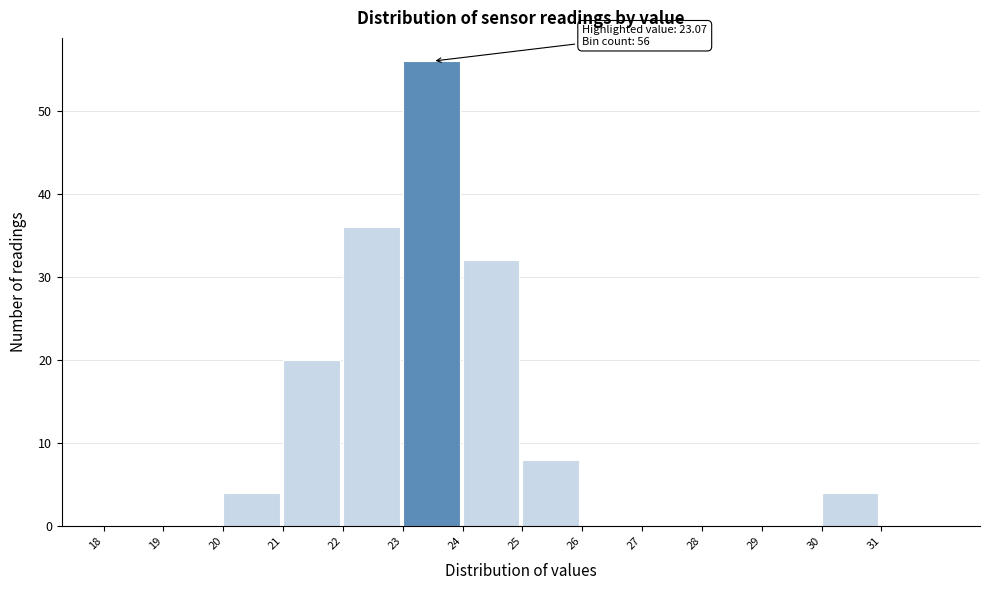

Which range on the x-axis has the tallest bar?

23 to 24